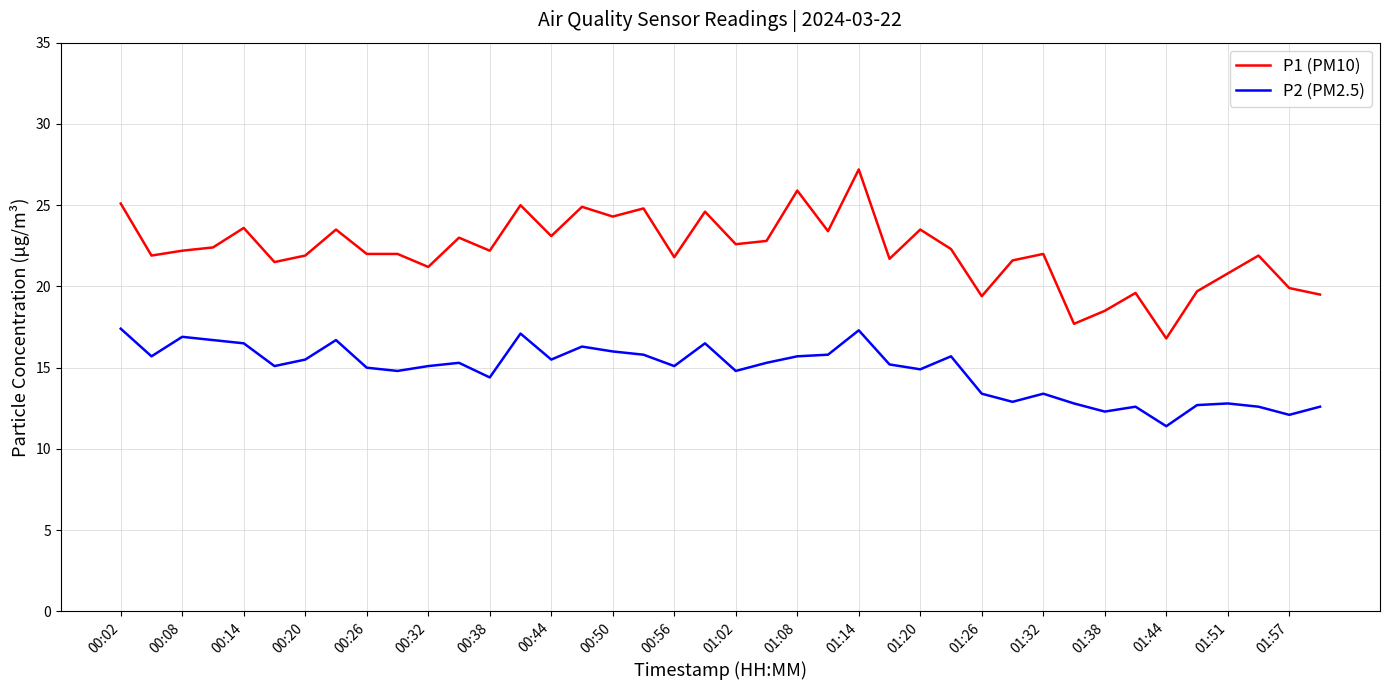

True or false: P2 (PM2.5) and P1 (PM10) cross at least once.

False